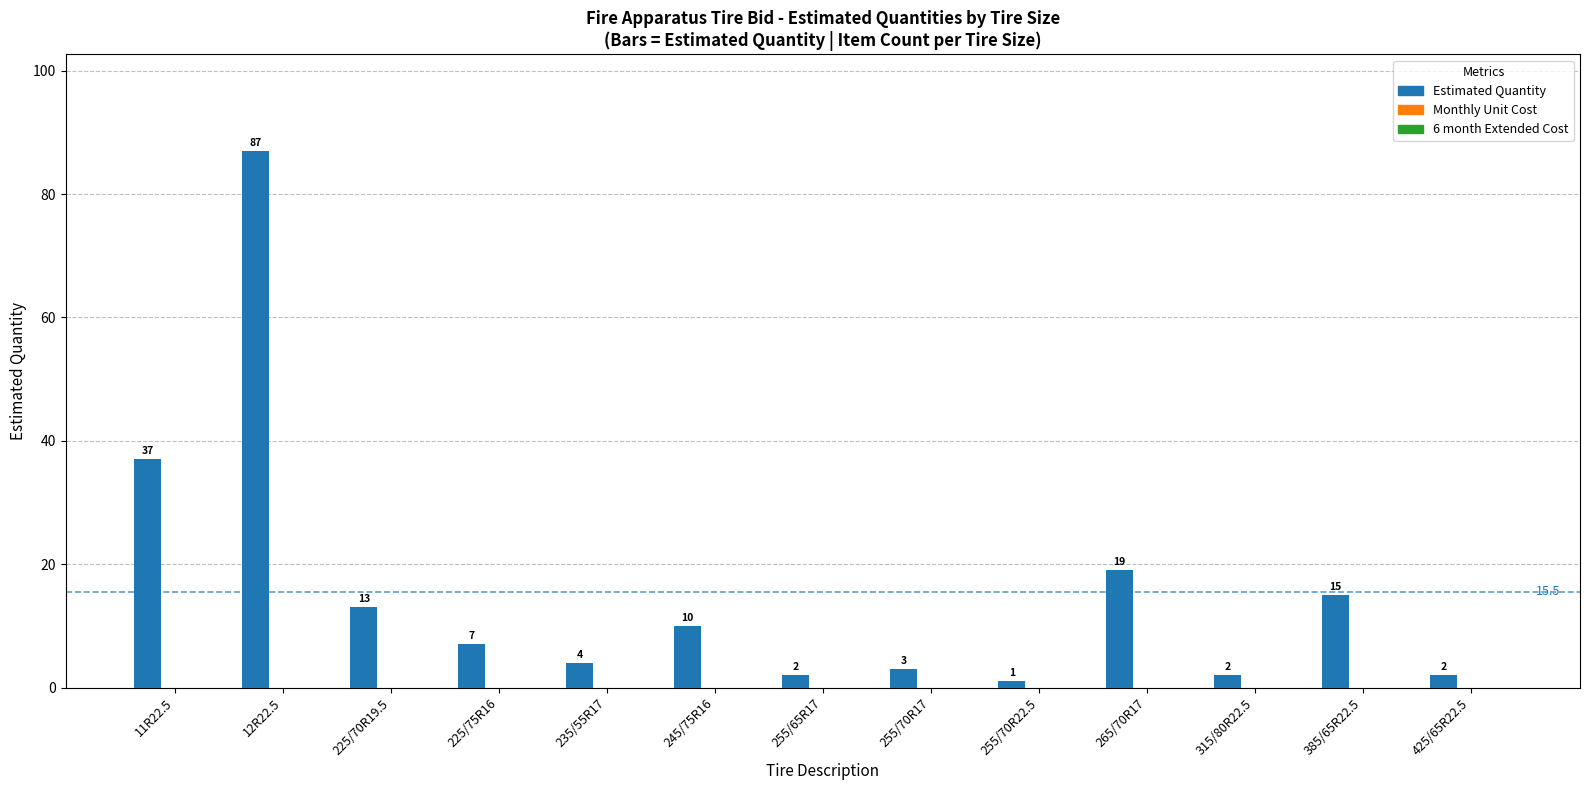

What position from the left is 12R22.5?

2